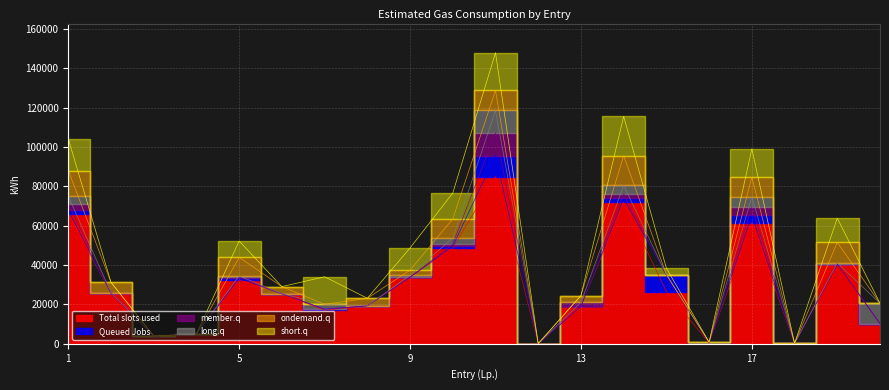

Where is the first local maximum for Queued Jobs?

5